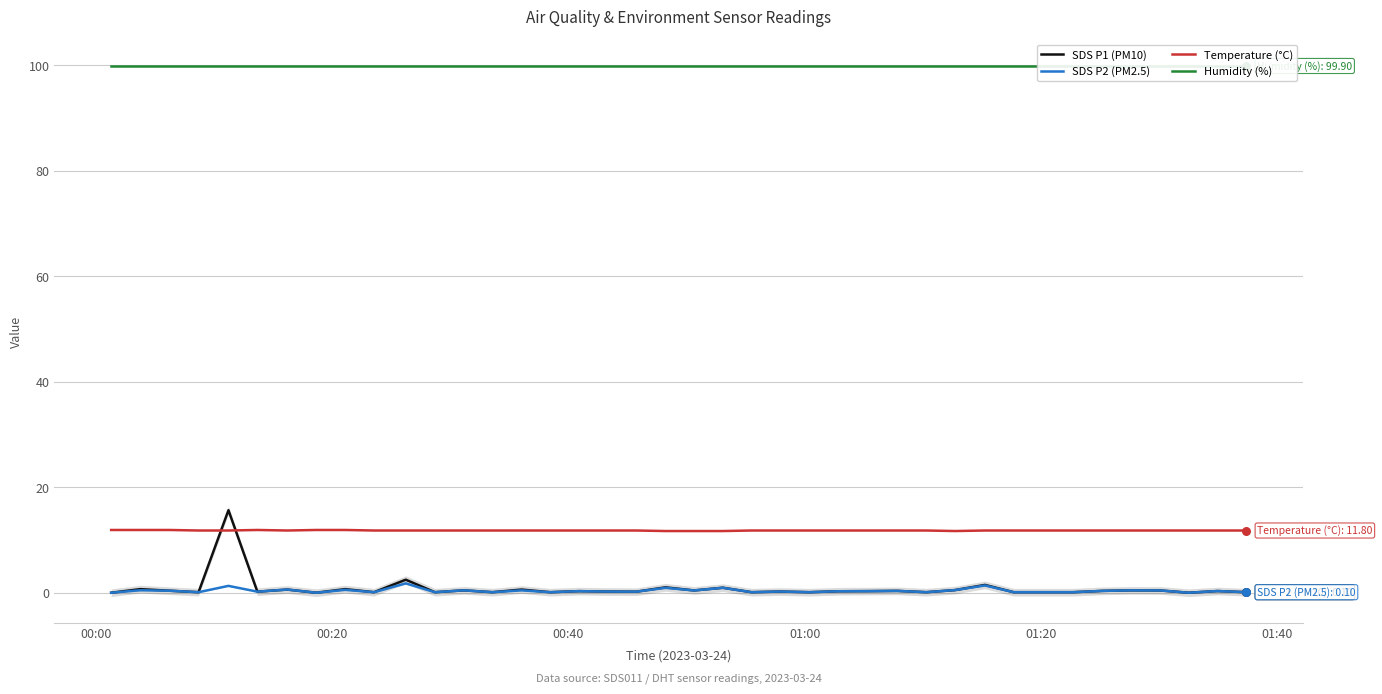

Which series has the largest total across all categories?

Humidity (%)